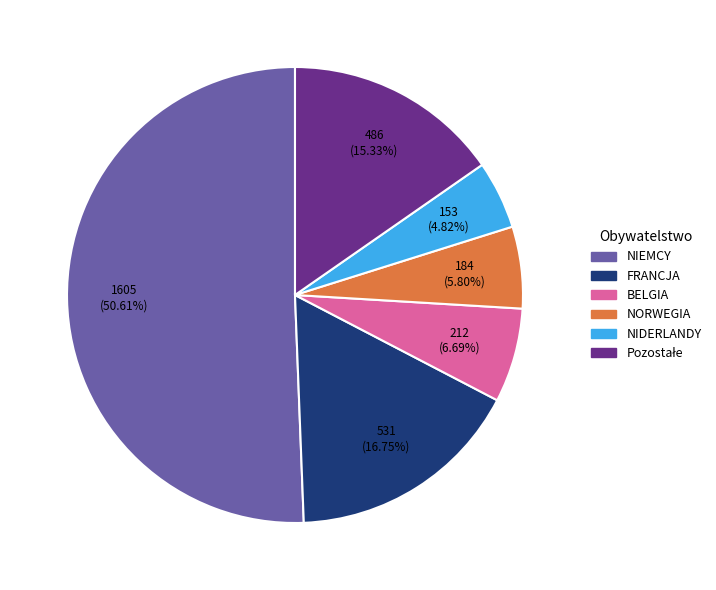

How many slices are in this pie chart?

6